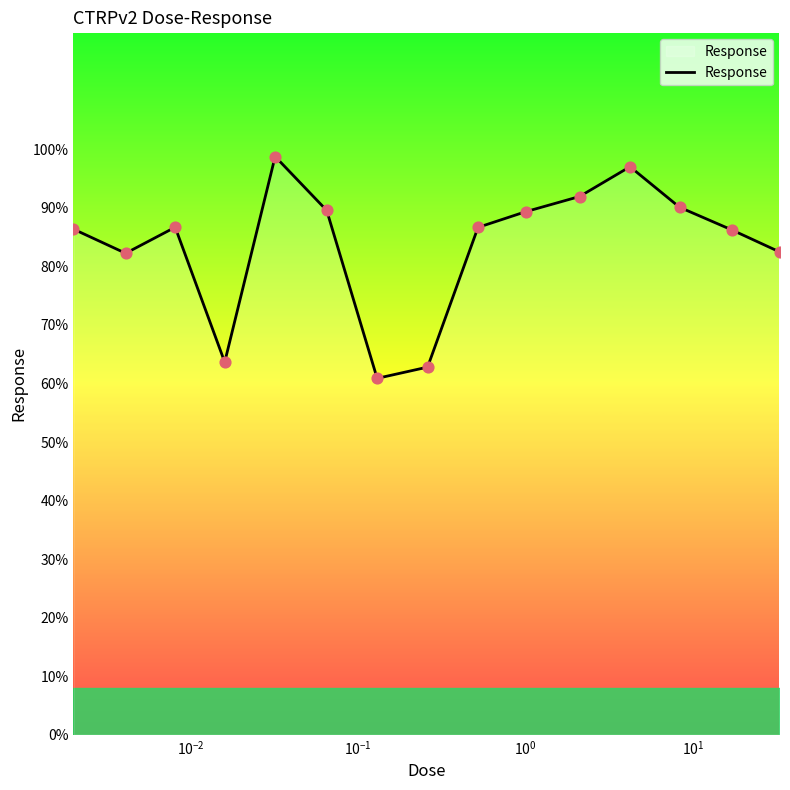

What is the minimum value shown in the chart?

60.9